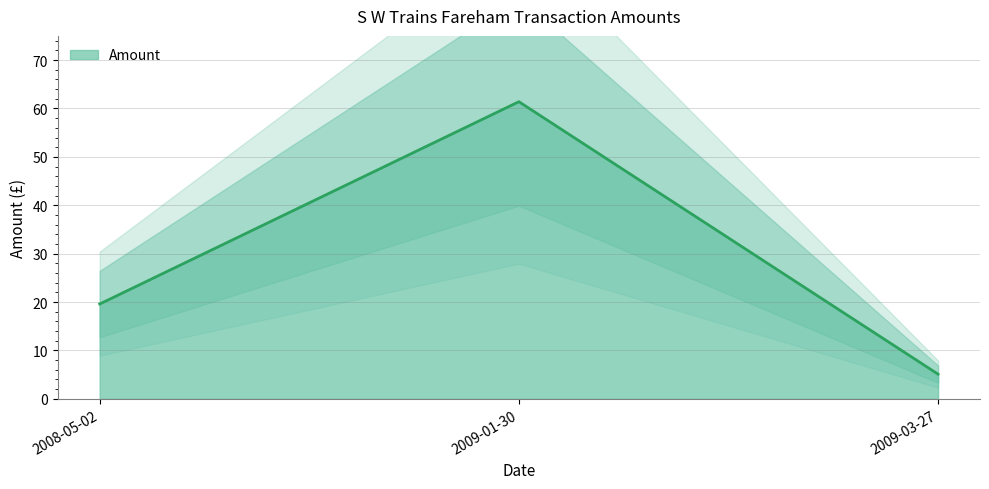

What is the change in value from 2008-05-02 to 2009-01-30?

+41.8